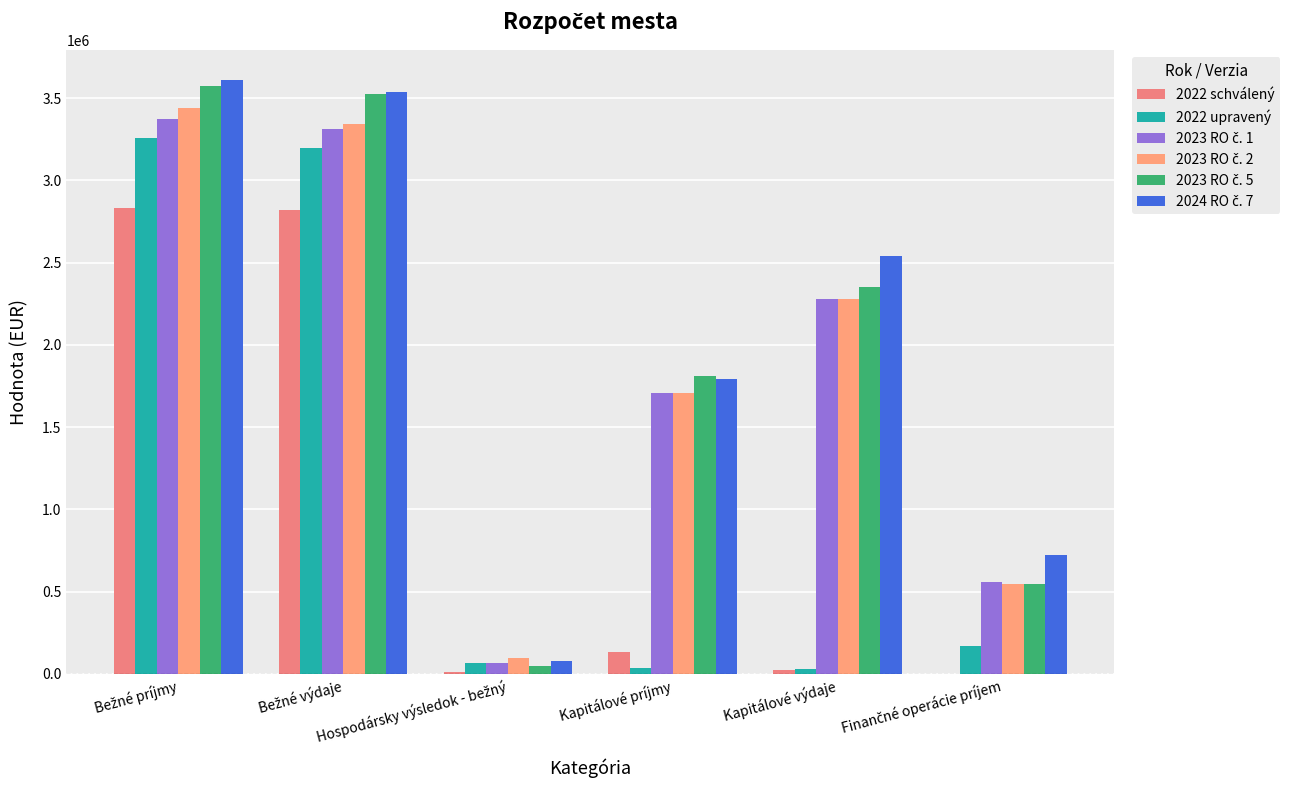

Count the number of categories in the chart.

6